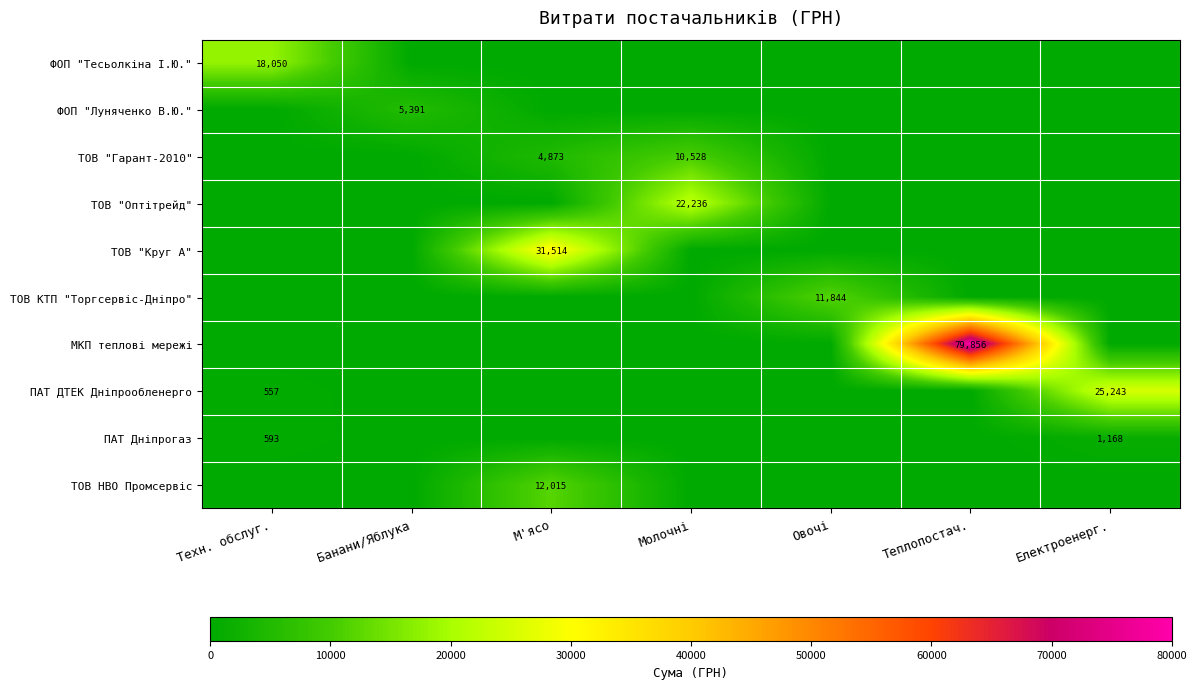

Which has a higher value, Електроенерг. or Овочі?

Електроенерг.